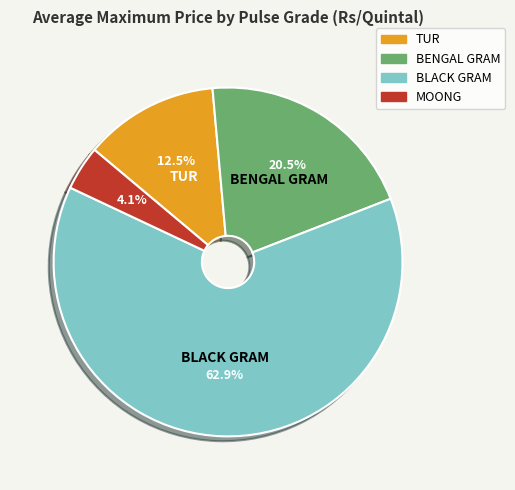

To the nearest percent, what is the difference between the largest and smallest slice percentages?

59%